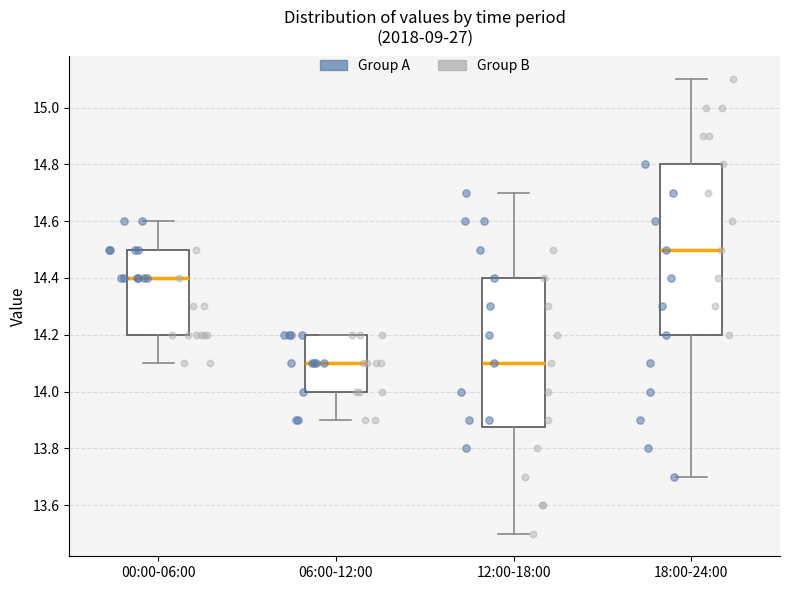

Reading left to right, transcribe this box plot: for each box, give where its median line is, the range the box spans, and where its two whiskers end, as read against the y-axis. The values are not printed on the chart, so give them approximately, as read against the axis.

00:00-06:00: median 14.40, box 14.20 to 14.50, whiskers 14.10 to 14.60
06:00-12:00: median 14.10, box 14.00 to 14.20, whiskers 13.90 to 14.20
12:00-18:00: median 14.10, box 13.88 to 14.40, whiskers 13.50 to 14.70
18:00-24:00: median 14.50, box 14.20 to 14.80, whiskers 13.70 to 15.10